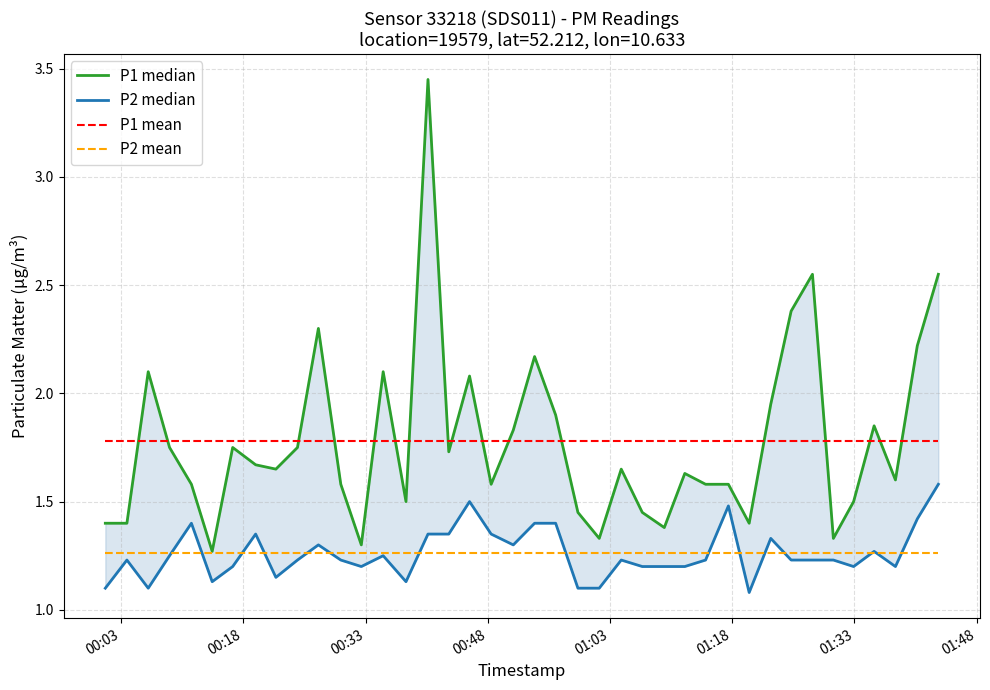

True or false: P2 mean and P1 mean intersect in this chart.

False